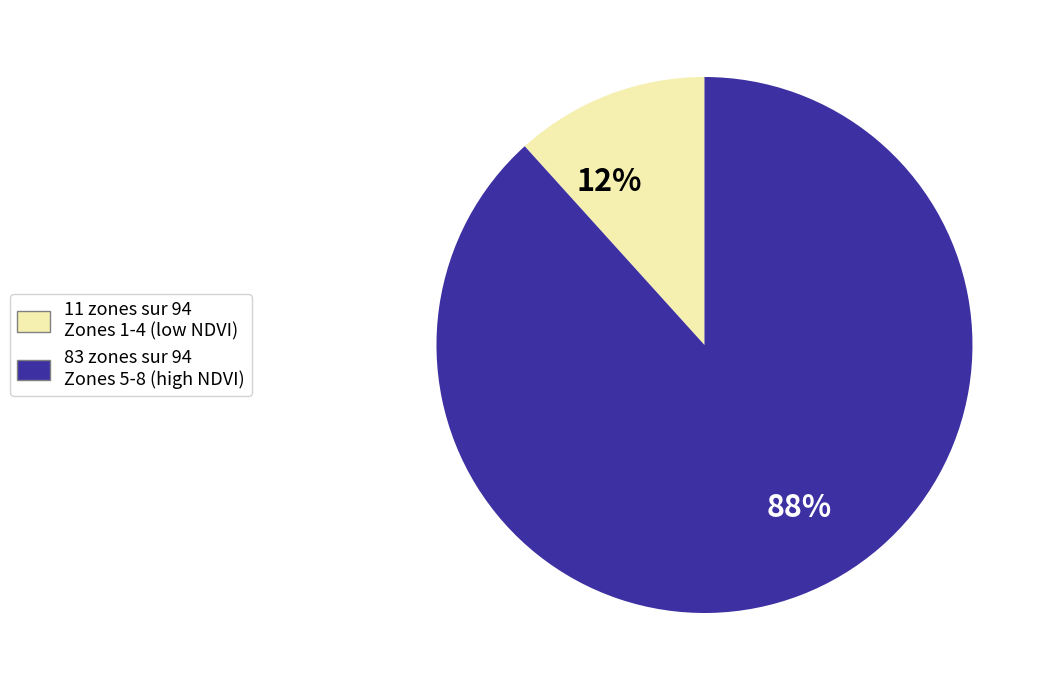

Which category has the smallest portion of the pie?

12%